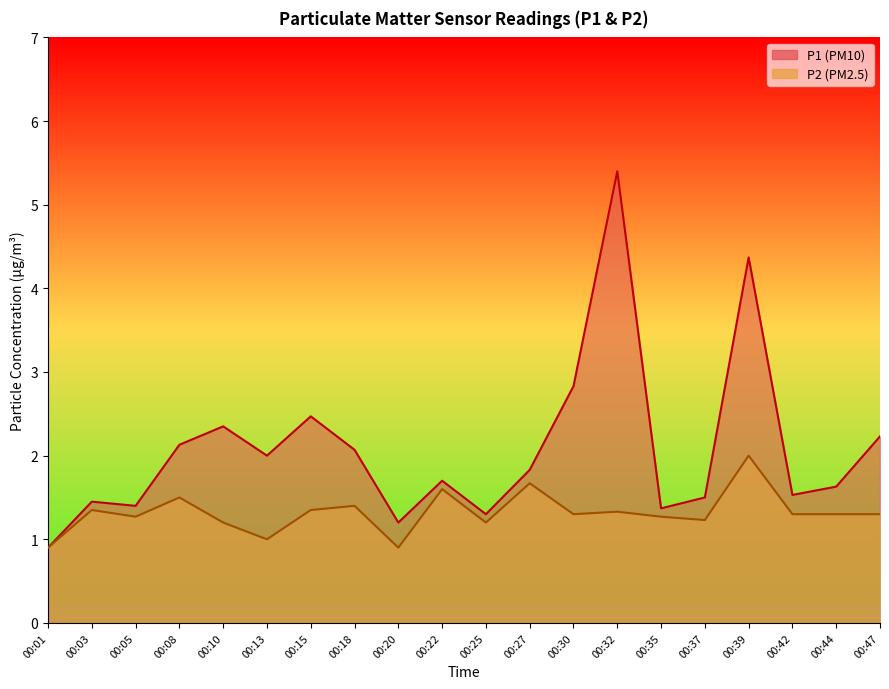

True or false: P1 and P2 intersect in this chart.

False